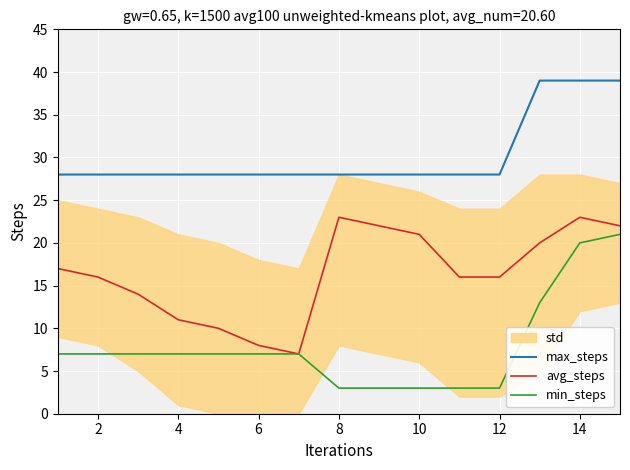

What is the difference between the maximum and second lowest values in the min_steps series?

18